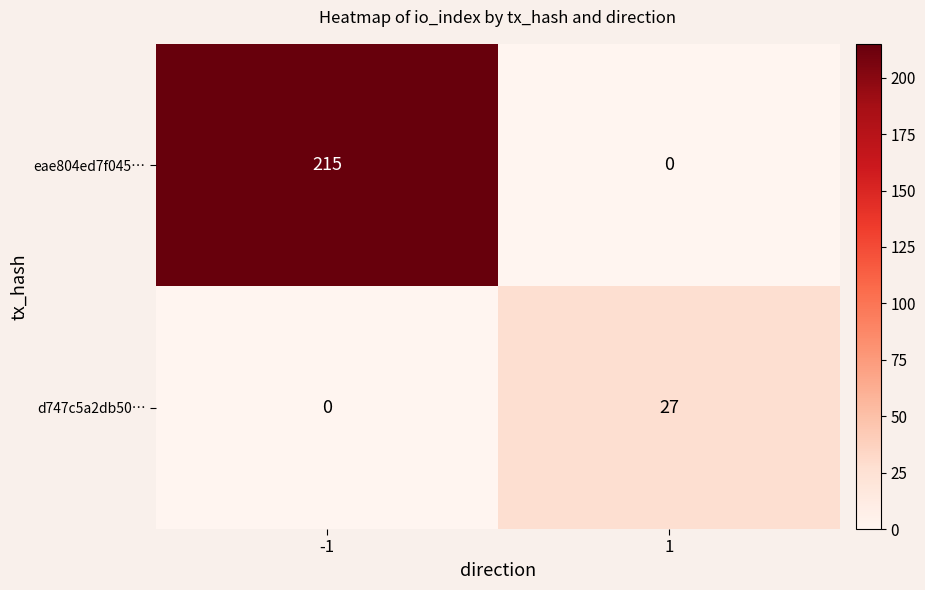

At how many categories does at least one series exceed 41?

1